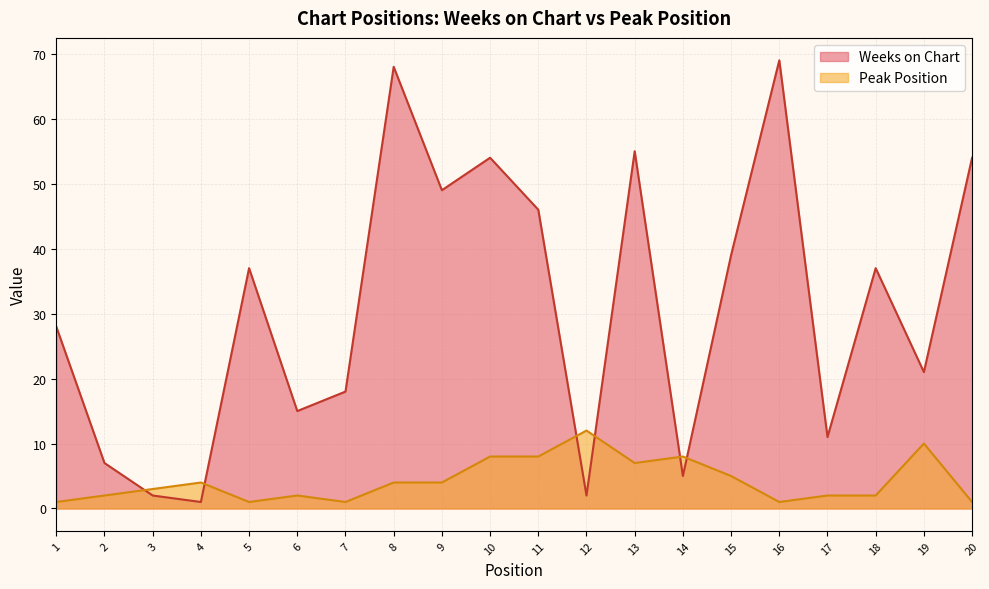

How many distinct data groups are displayed?

2